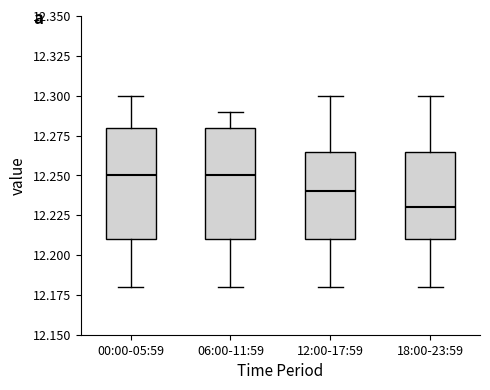

Reading left to right, transcribe this box plot: for each box, give where its median line is, the range the box spans, and where its two whiskers end, as read against the y-axis. The values are not printed on the chart, so give them approximately, as read against the axis.

00:00-05:59: median 12.250, box 12.210 to 12.280, whiskers 12.180 to 12.300
06:00-11:59: median 12.250, box 12.210 to 12.280, whiskers 12.180 to 12.290
12:00-17:59: median 12.240, box 12.210 to 12.265, whiskers 12.180 to 12.300
18:00-23:59: median 12.230, box 12.210 to 12.265, whiskers 12.180 to 12.300